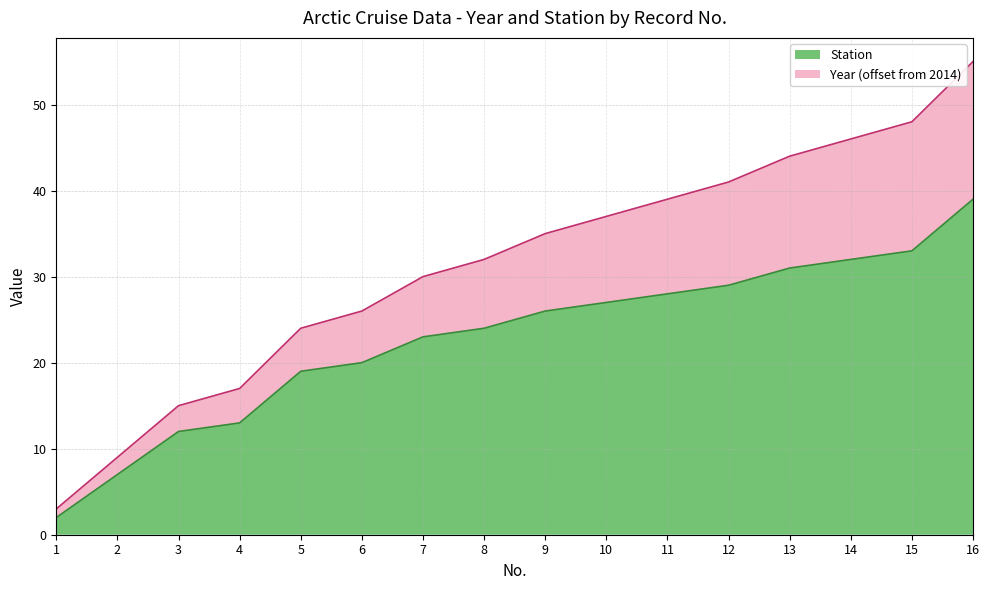

Does the chart have visible grid lines?

Yes